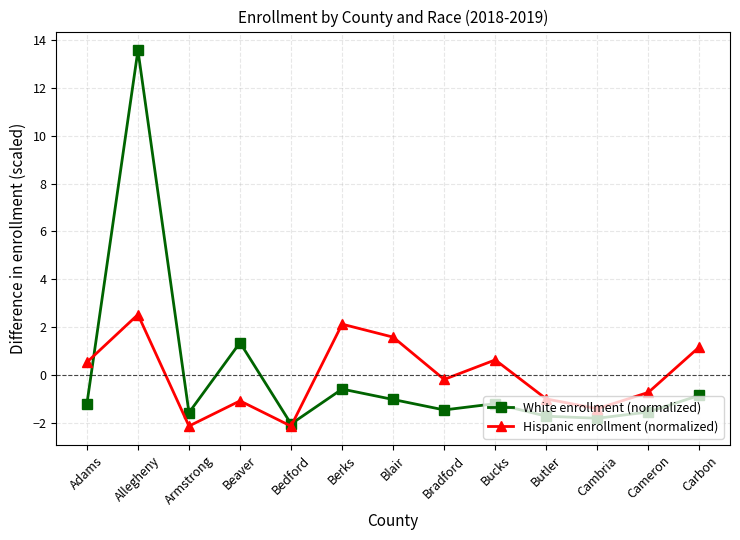

How many categories are shown in the chart?

13